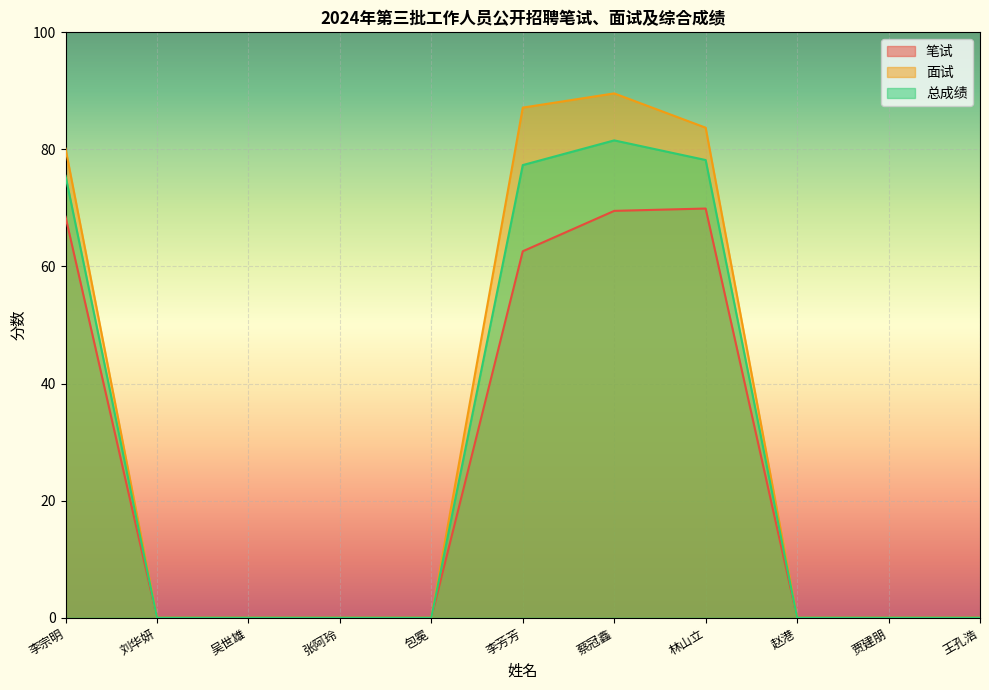

The value of 笔试 at 贾建朋 is 0.0. True or false?

True